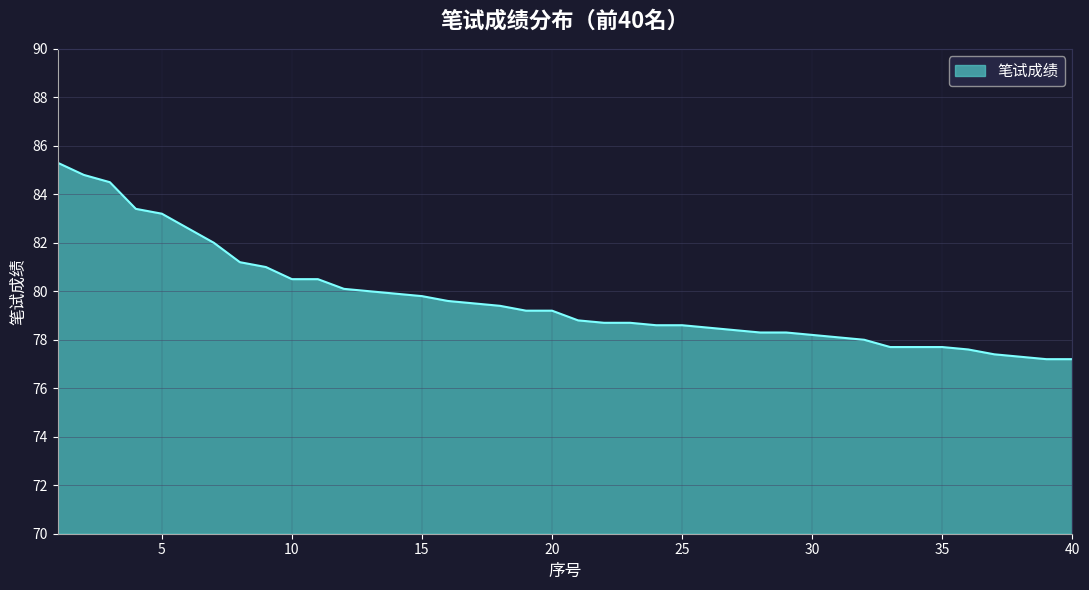

What is the difference between the maximum and minimum values?

8.1